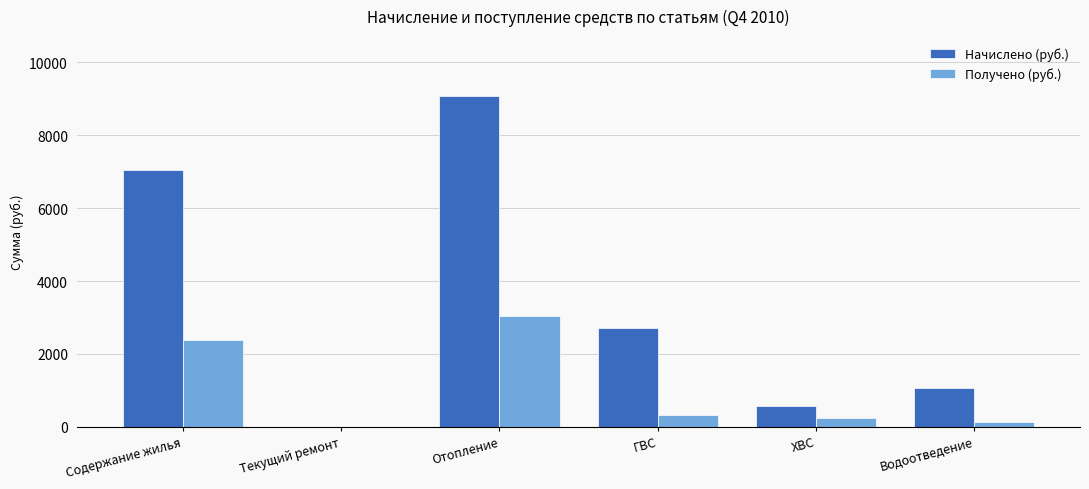

What is the maximum value shown in the chart?

9087.2